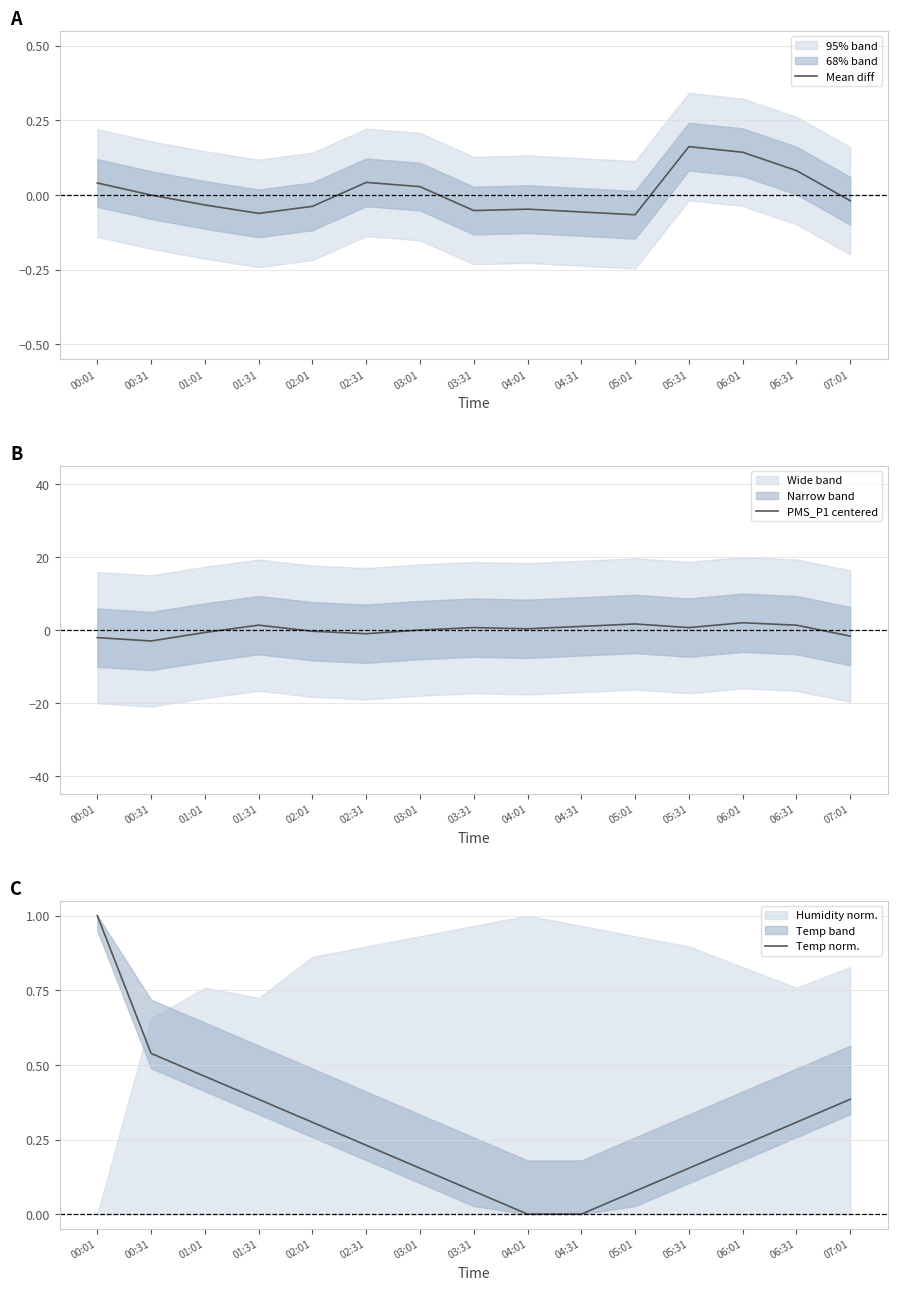

What is the sum of the Temp norm. values at 05:31 and 01:31?

0.5